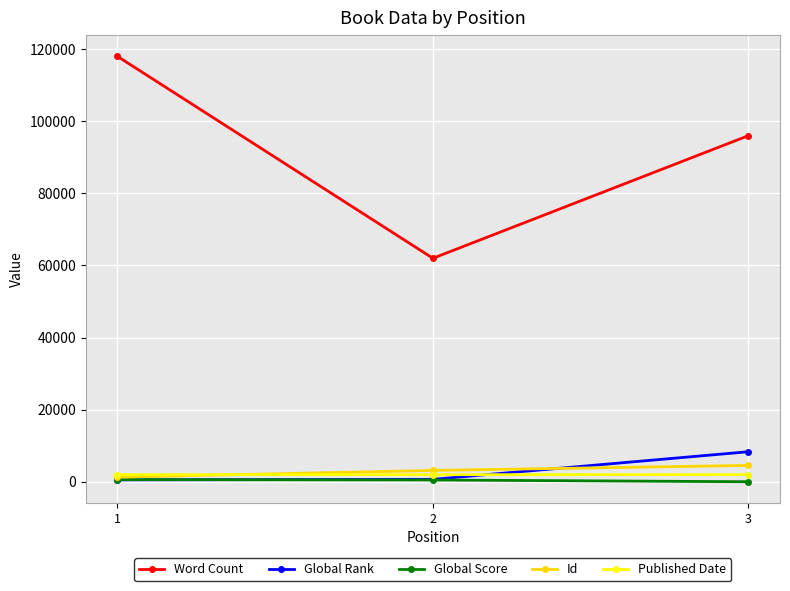

What is the maximum value for Published Date?

2012